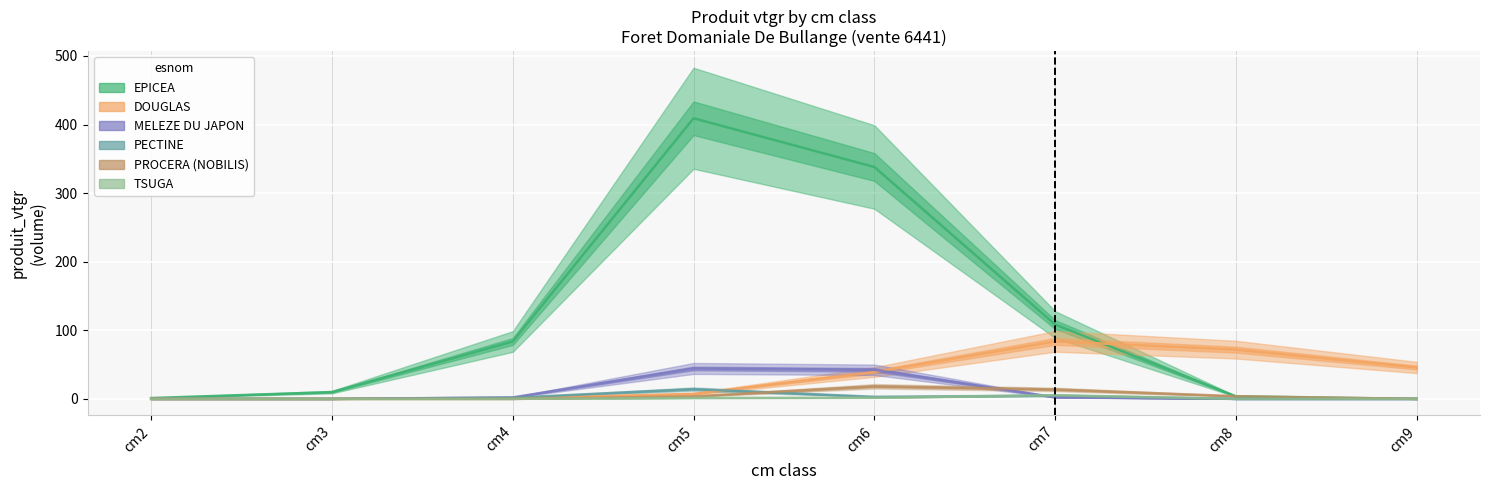

What is the sum of all MELEZE DU JAPON values?

91.1